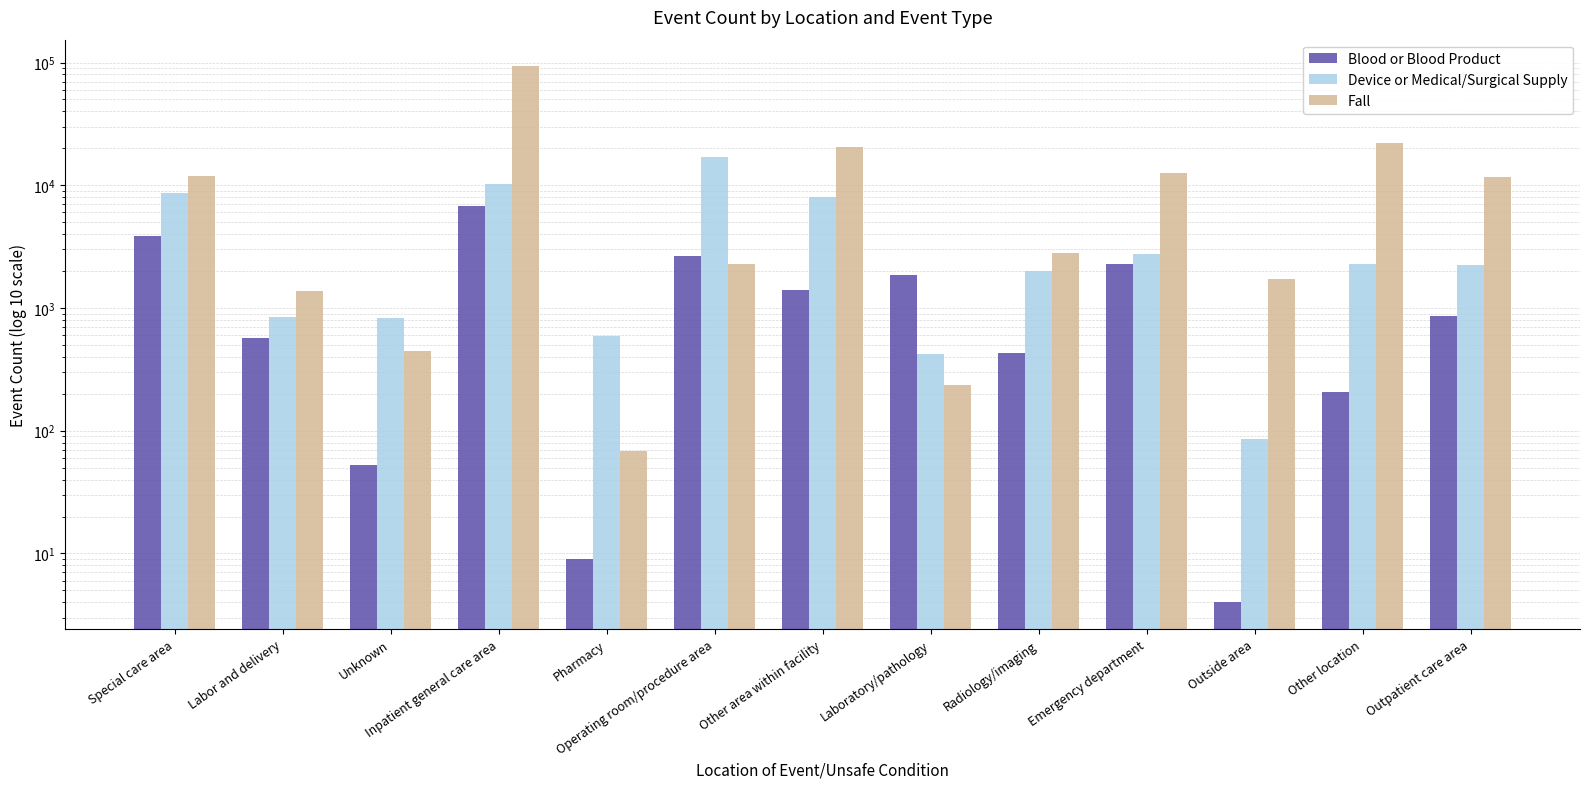

What is the sum of the Device or Medical/Surgical Supply values at Unknown and Emergency department?

3559